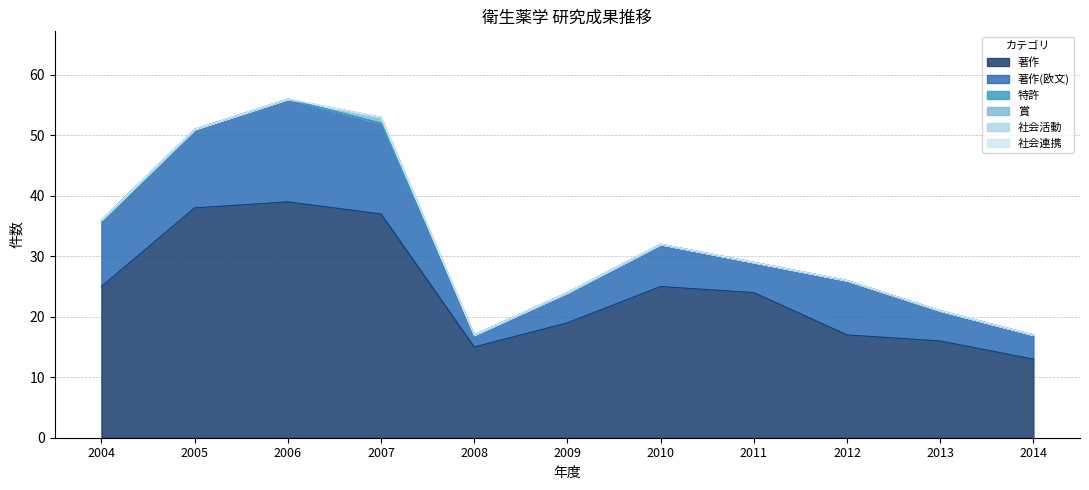

True or false: 社会活動 and 賞 cross at least once.

False